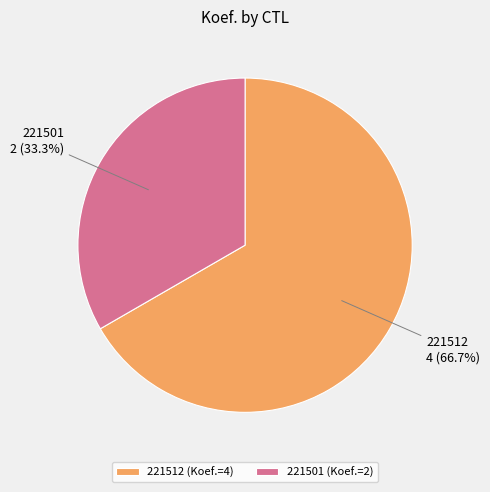

Which slice represents more than half of the pie?

221512